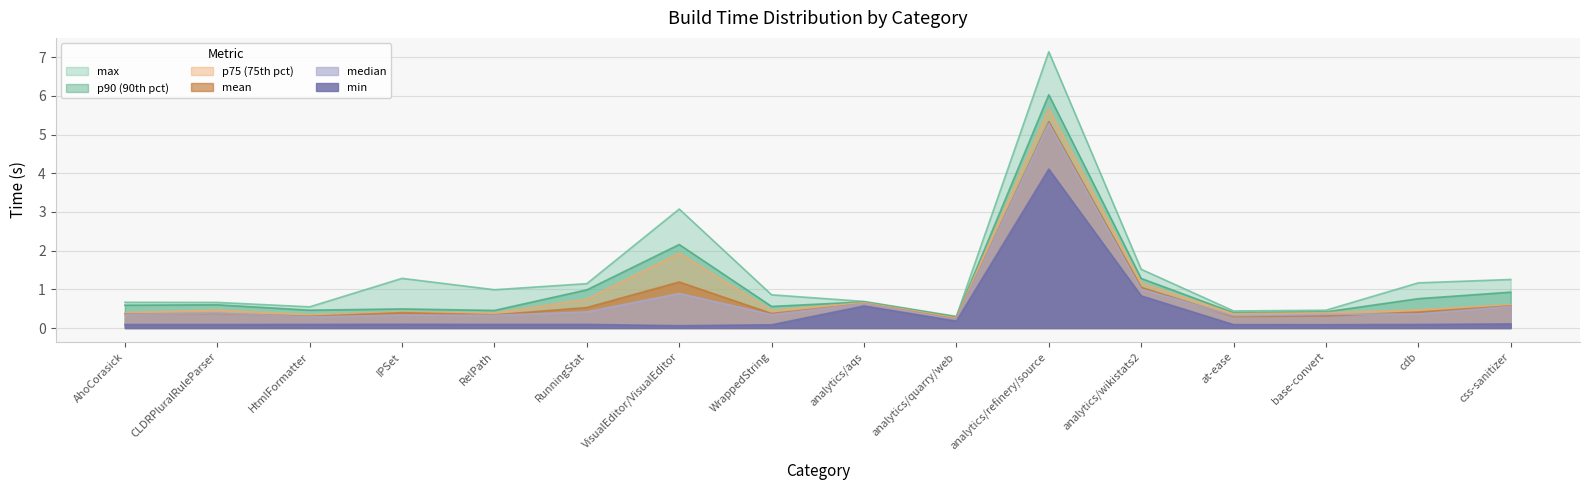

How many data points does each series have?

16